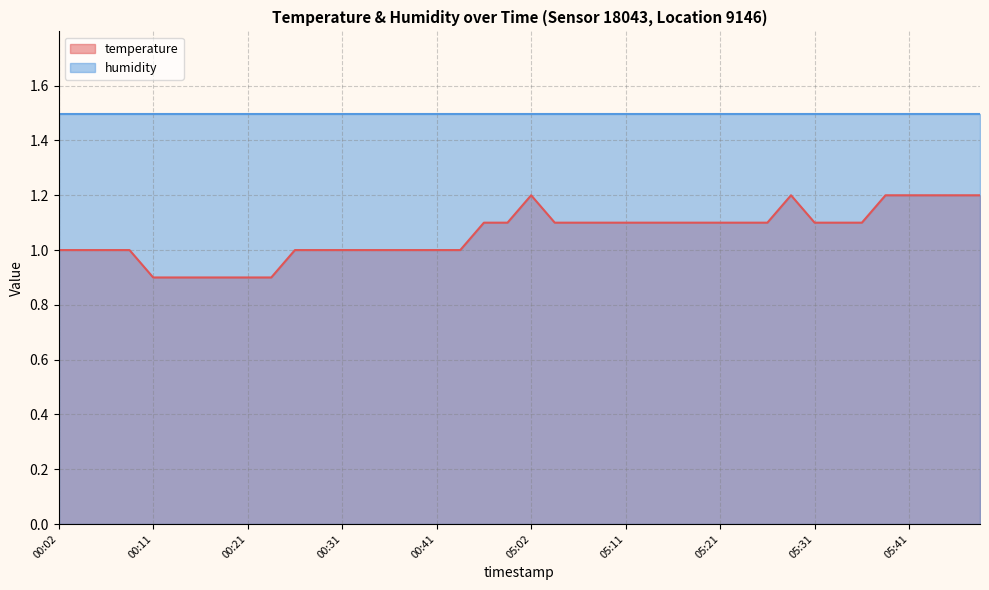

True or false: the data shows 1.0 at 00:02.

True